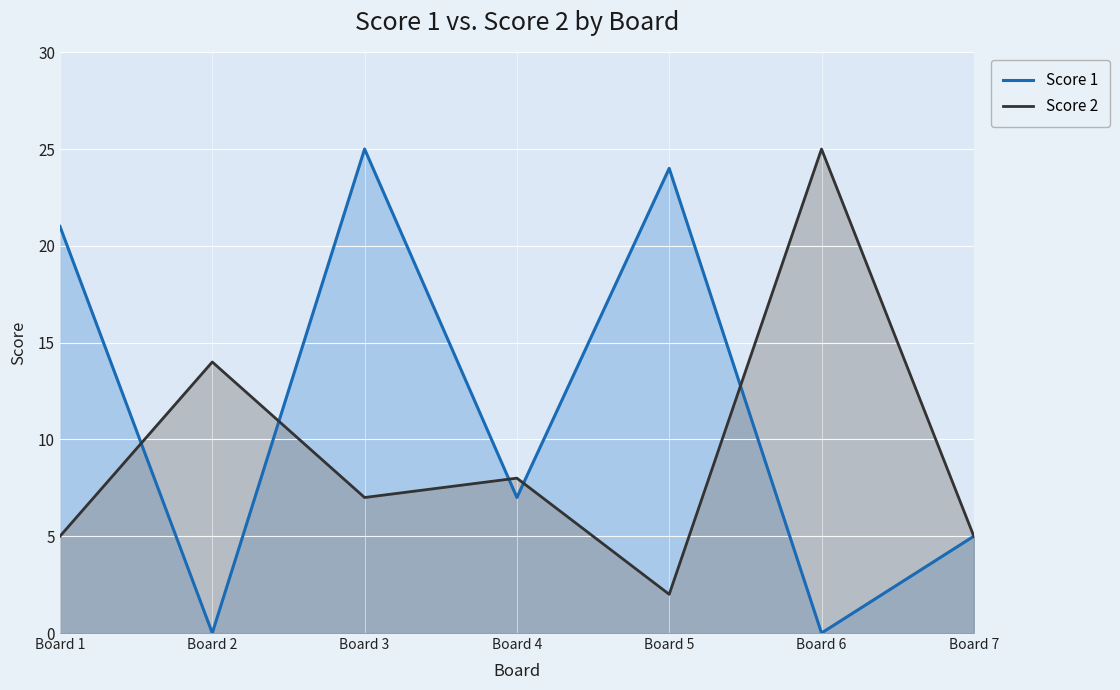

The value of Score 1 at Board 3 is 38. True or false?

False